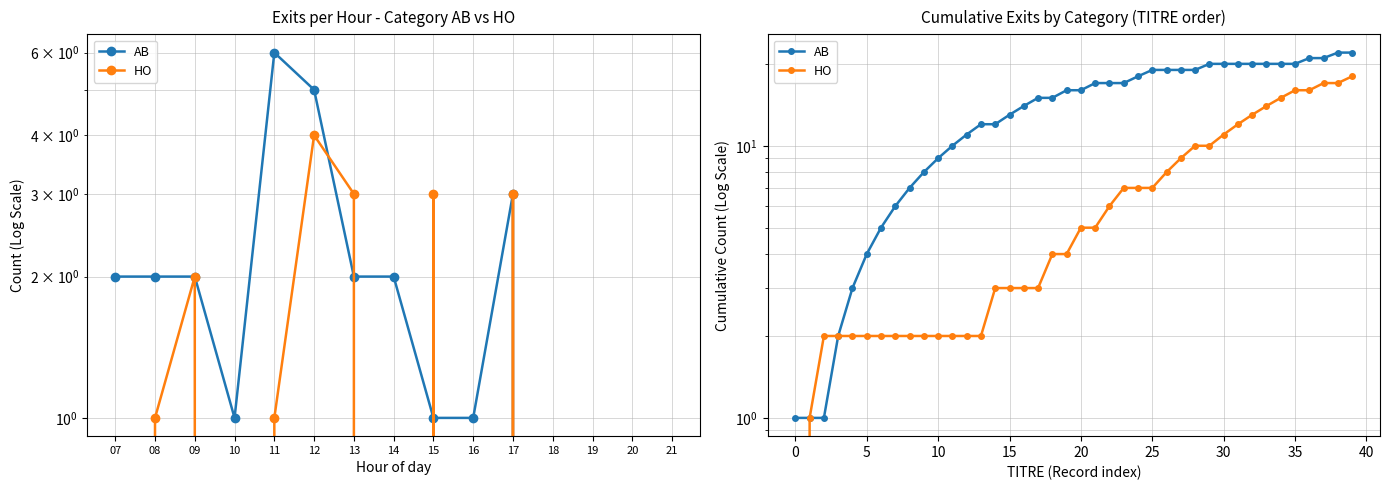

What is the label of the 8th point from the right?

32